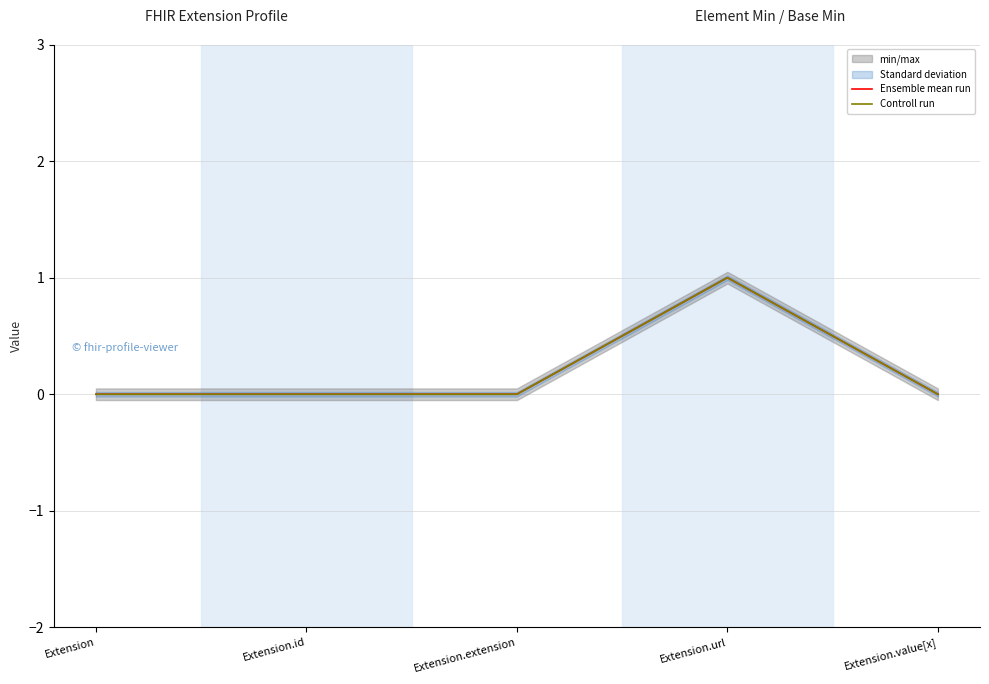

List the series in order of their peak value, highest first.

Ensemble mean run, Controll run